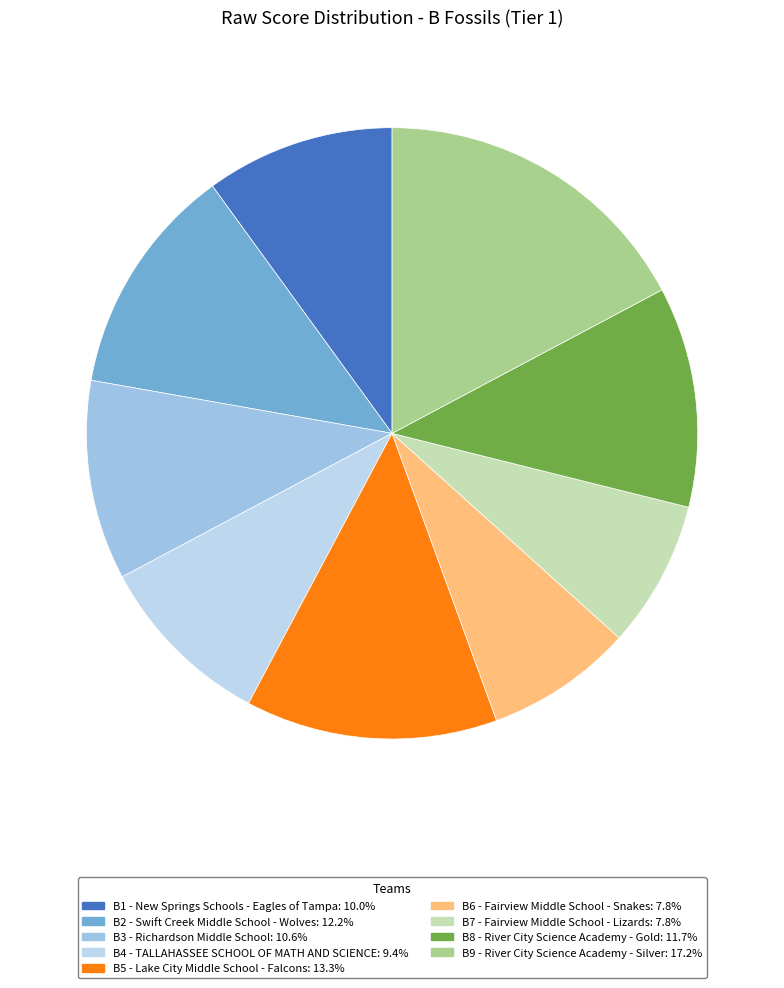

How many segments does this pie chart have?

9